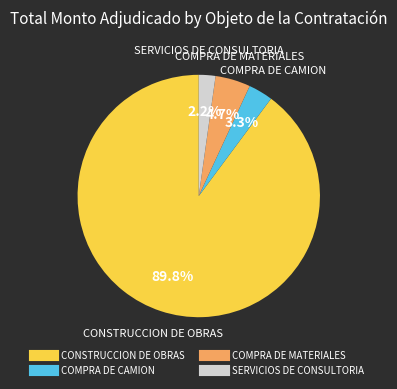

True or false: COMPRA DE MATERIALES accounts for 15% of the total.

False